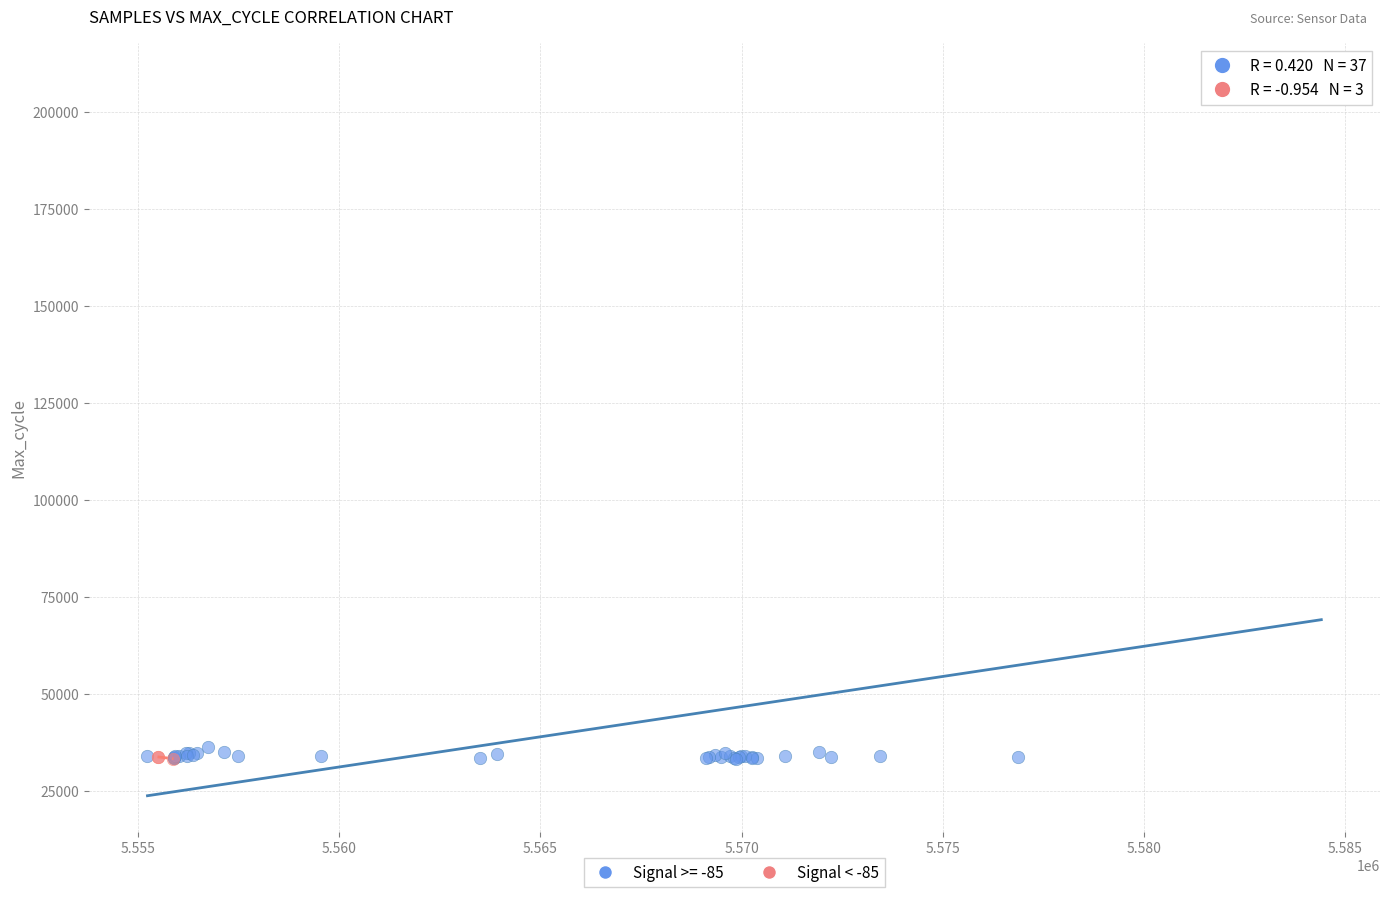

Which series has the largest Y range (max minus min)?

Signal >= -85